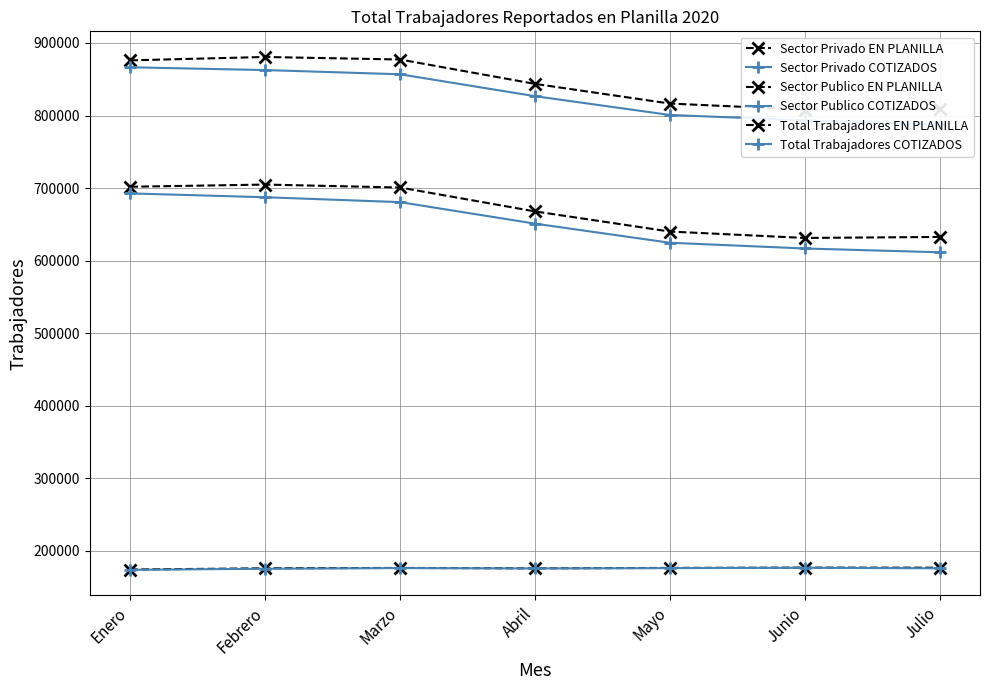

True or false: Sector Privado COTIZADOS and Total Trabajadores COTIZADOS cross at least once.

False